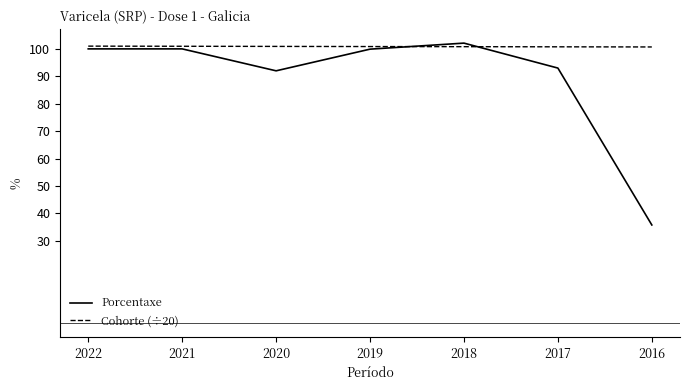

What is the total value across all series at 2018?

202.9